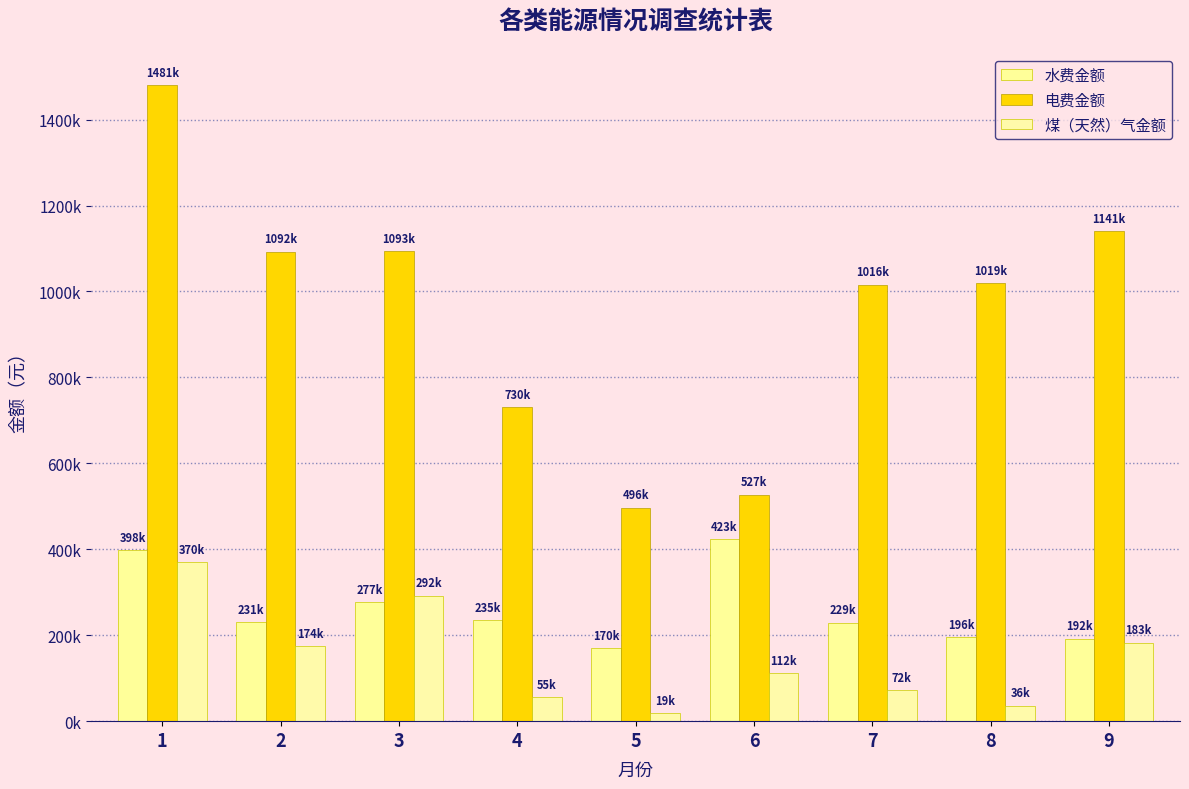

Does the chart contain any negative values?

No